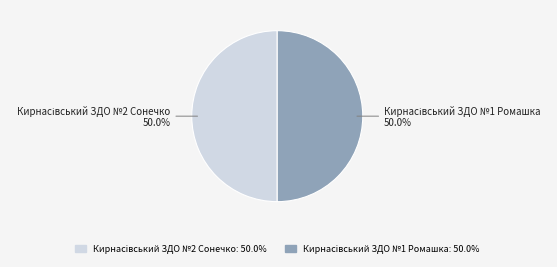

What is the smallest slice in the pie chart?

Кирнасівський ЗДО №1 Ромашка